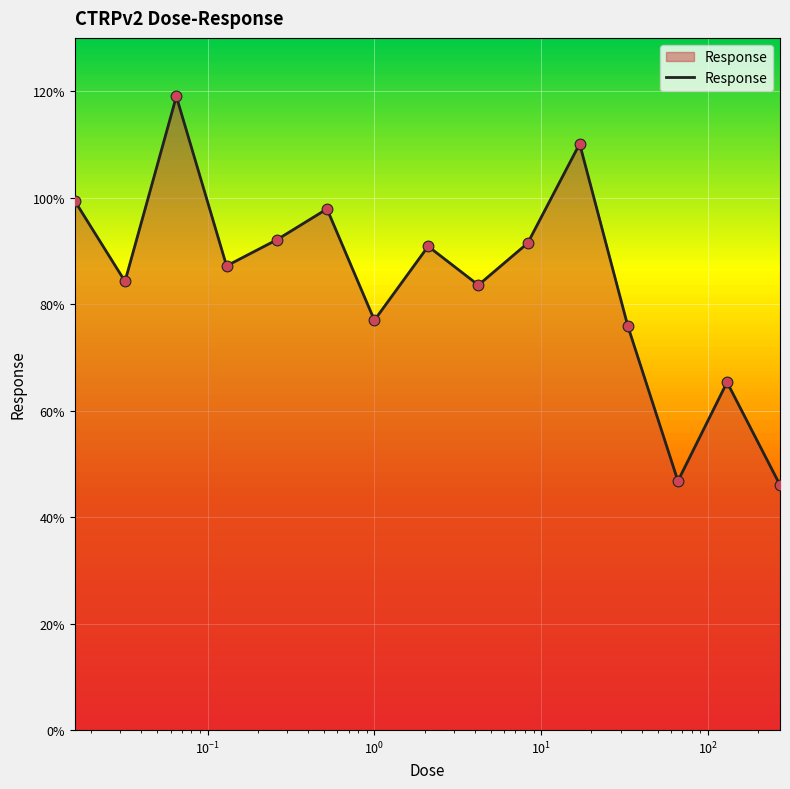

What is the difference between the maximum and minimum values?

73.0